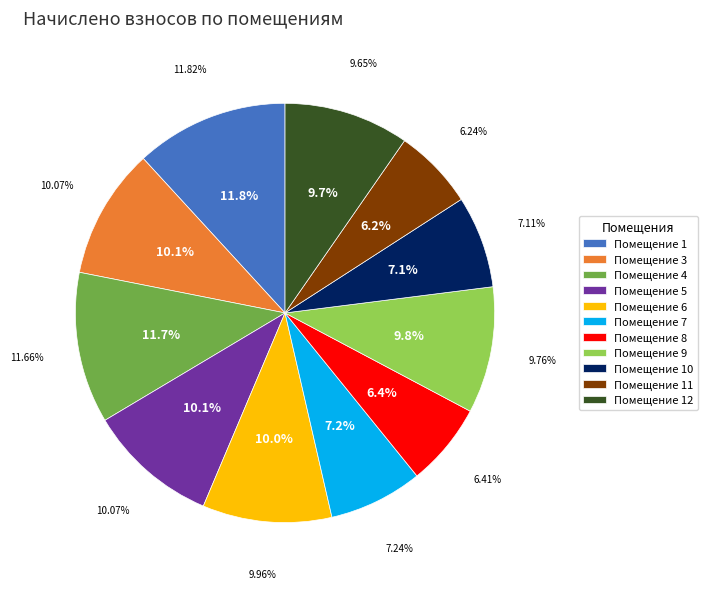

Count the number of slices in the pie.

11